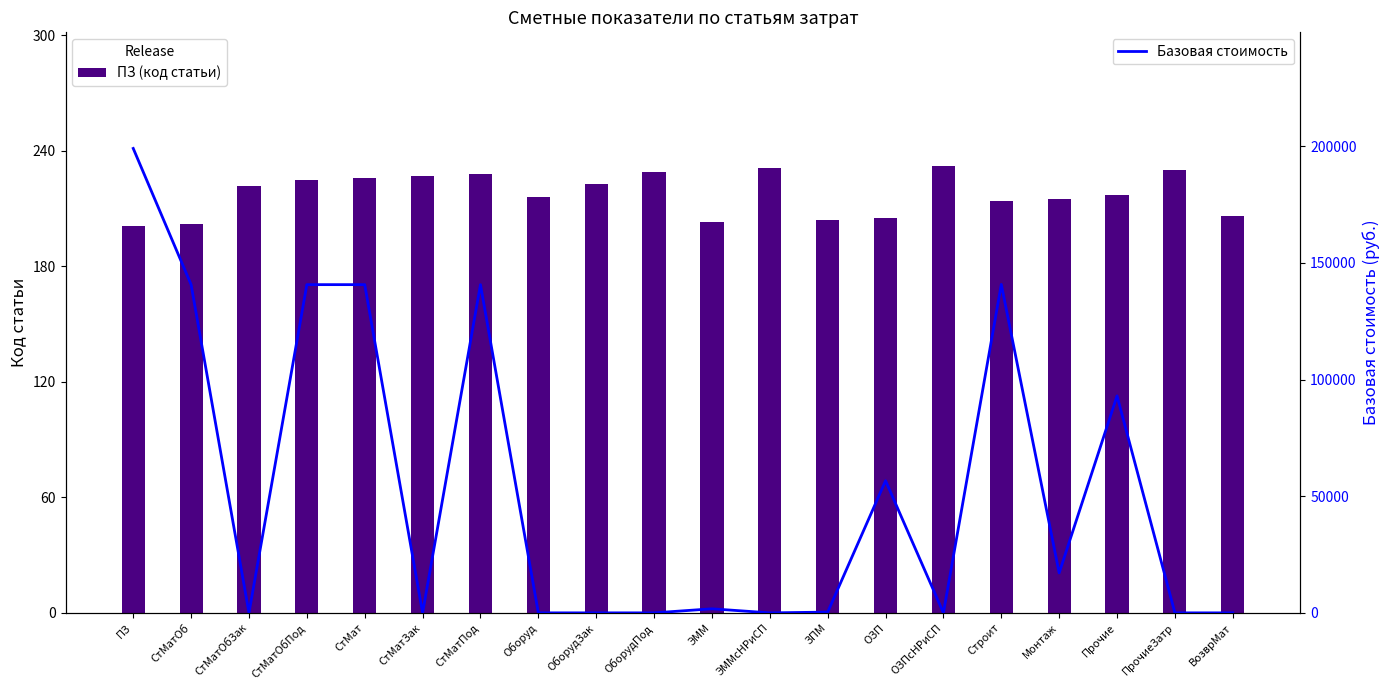

Is it true that ПЗ (код статьи) equals 229 at ОборудПод?

True